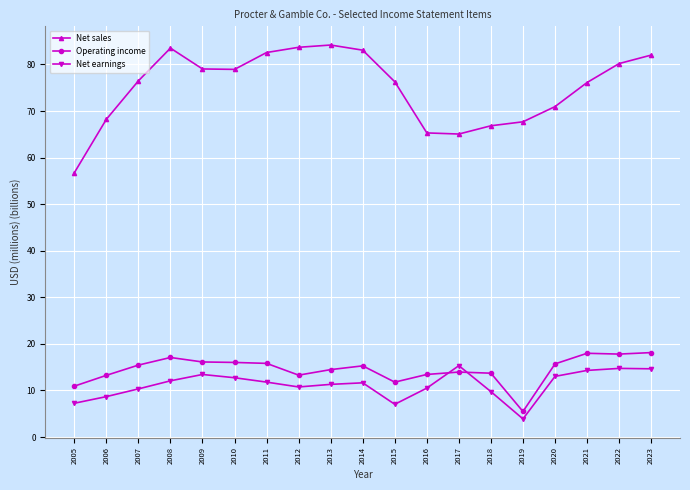

Which category has the lowest value in the Net earnings series?

2019